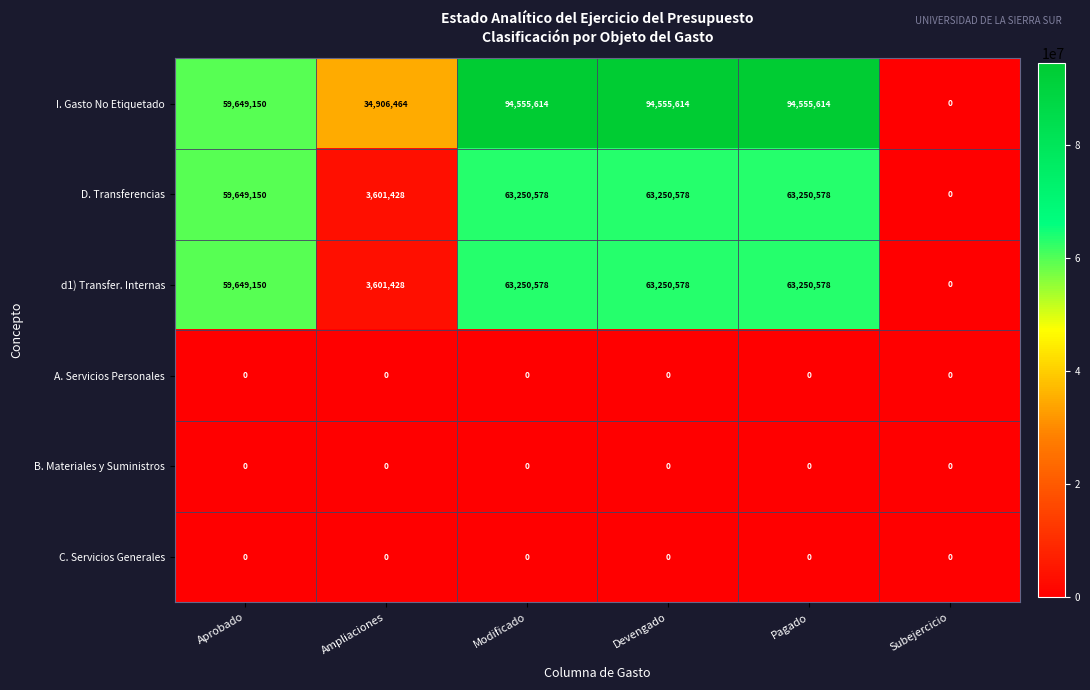

What is the spread (max minus min) of values at Pagado?

94555614